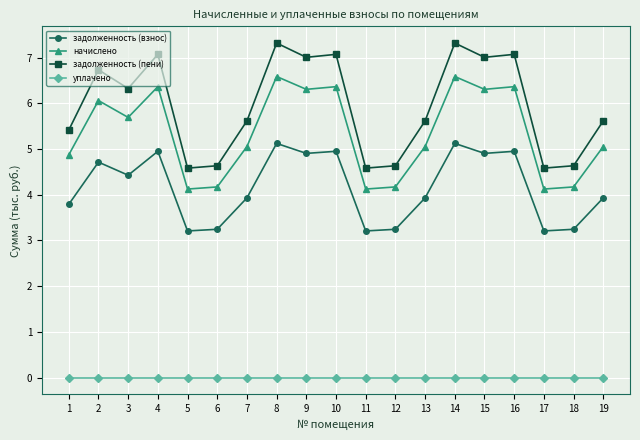

What is the value of the задолженность (взнос) point at the 10th from the left?

5.0